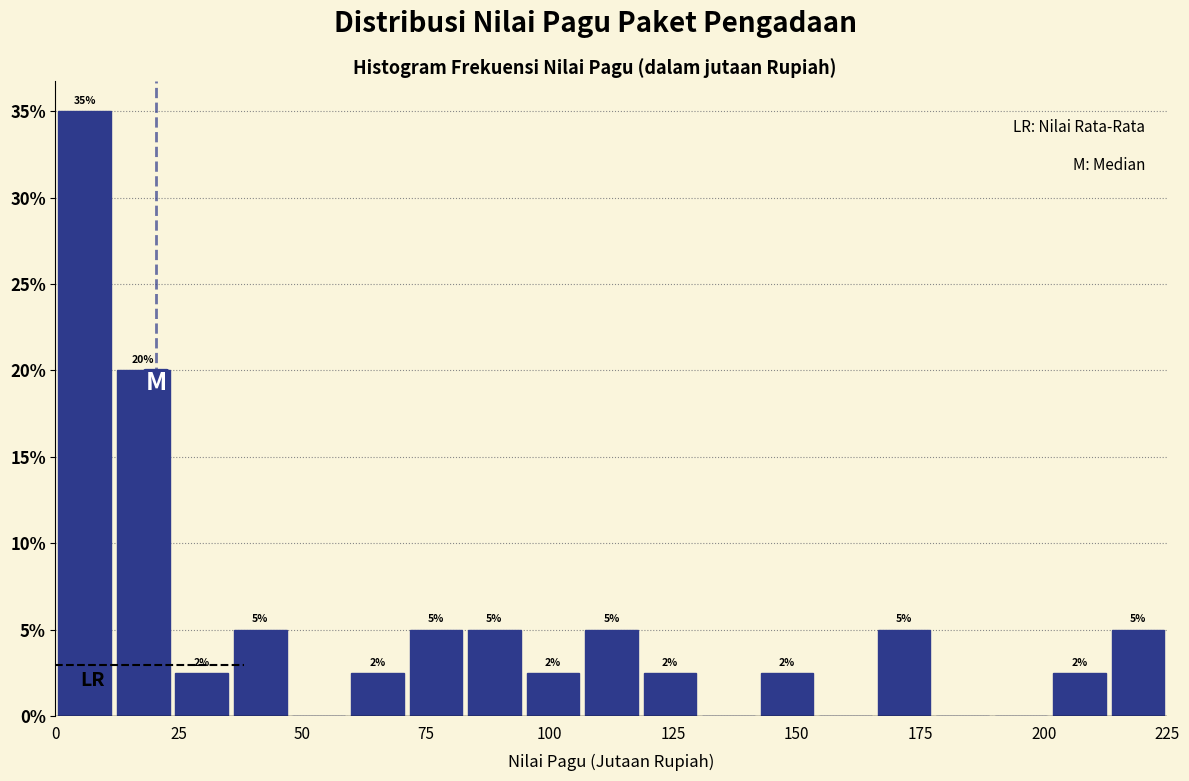

Around what value on the x-axis is the tallest bar? Give the approximate position of its centre, as read against the axis.

5